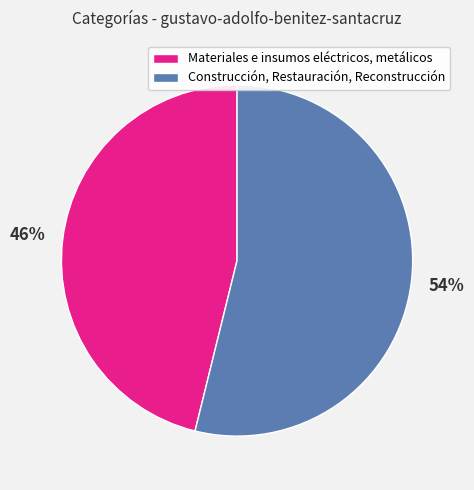

Is the sum of Construcción, Restauración, Reconstrucción and Materiales e insumos eléctricos, metálicos greater than half?

Yes